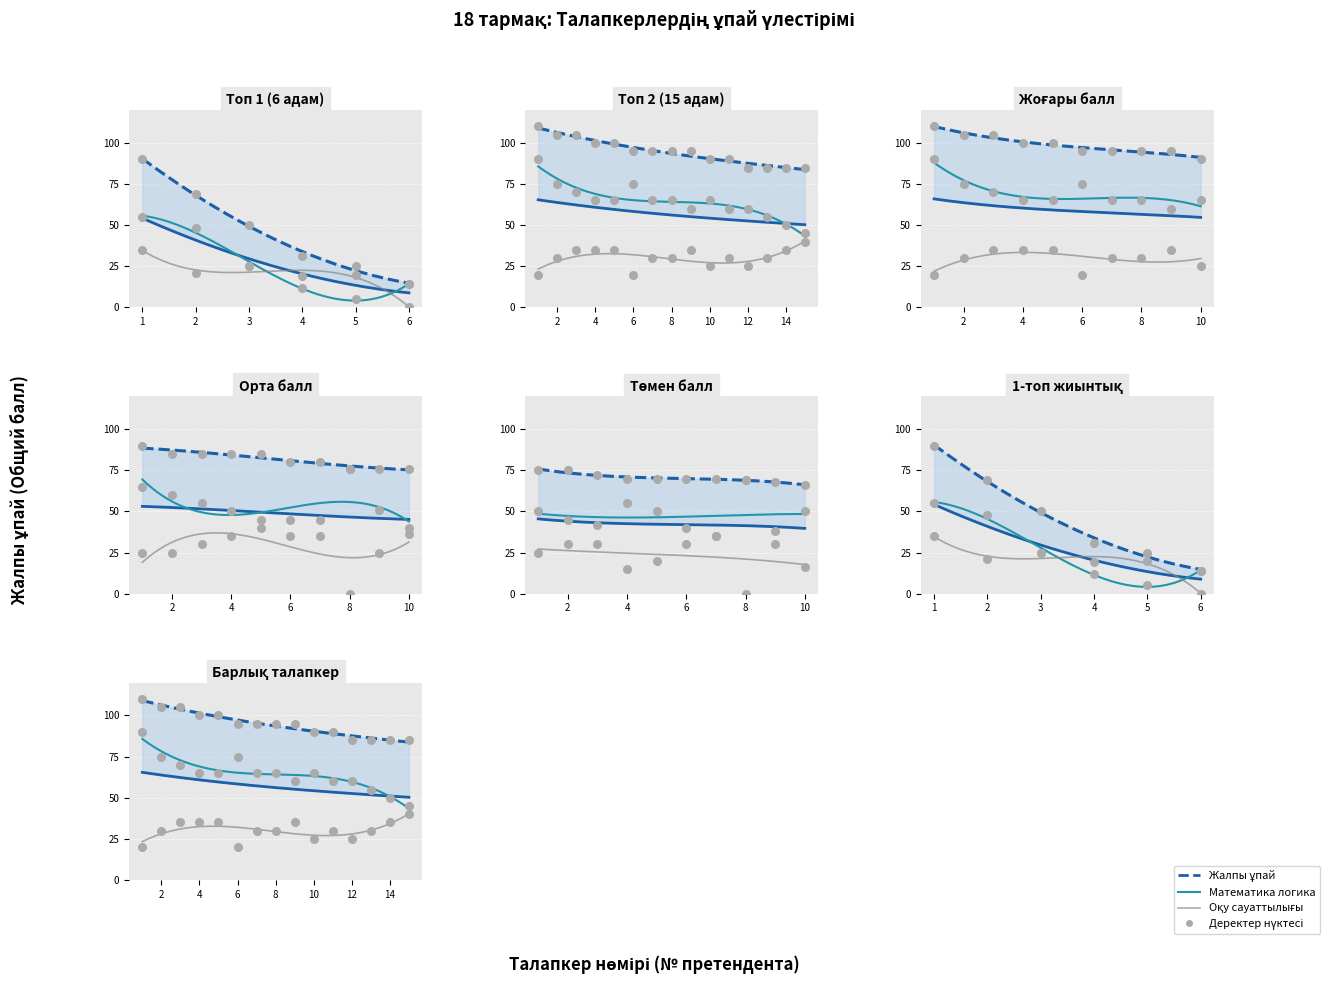

Which series has the largest total across all categories?

Жалпы ұпай